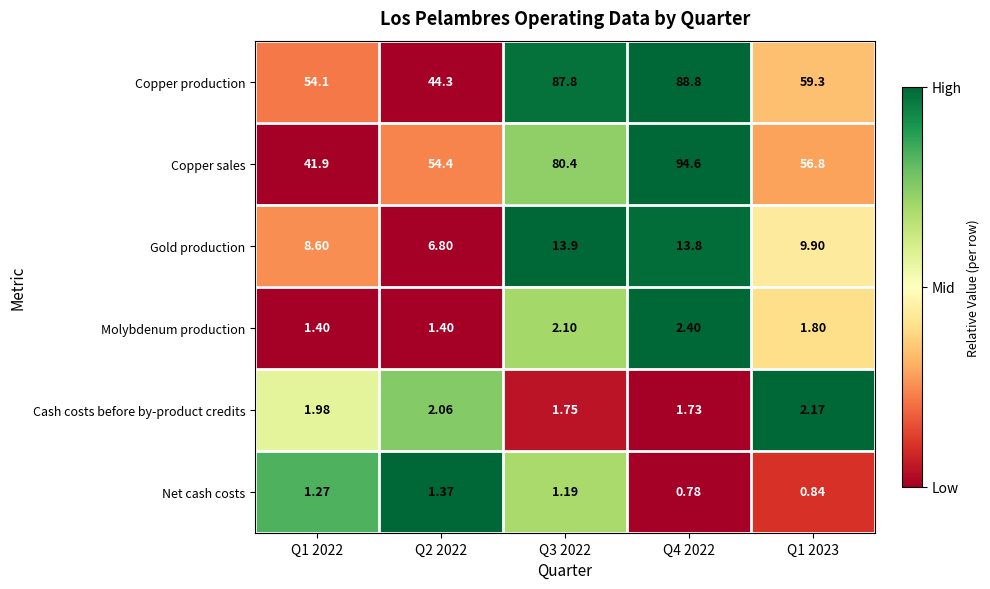

Which series changed the most between Q3 2022 and Q4 2022?

Copper sales